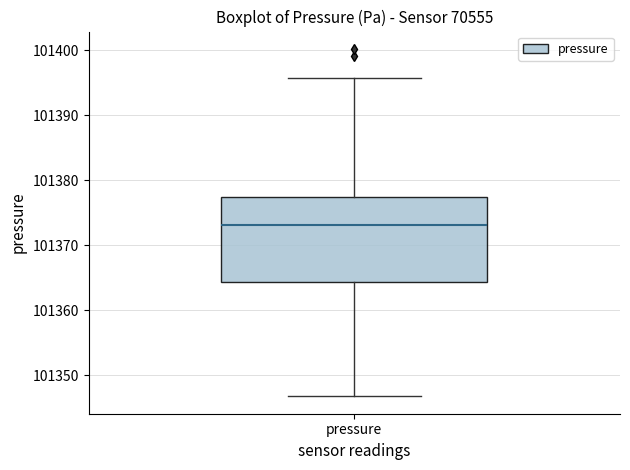

Where does the median line of the box for pressure sit on the y-axis? The values are not printed on the chart, so give them approximately, as read against the axis.

101373